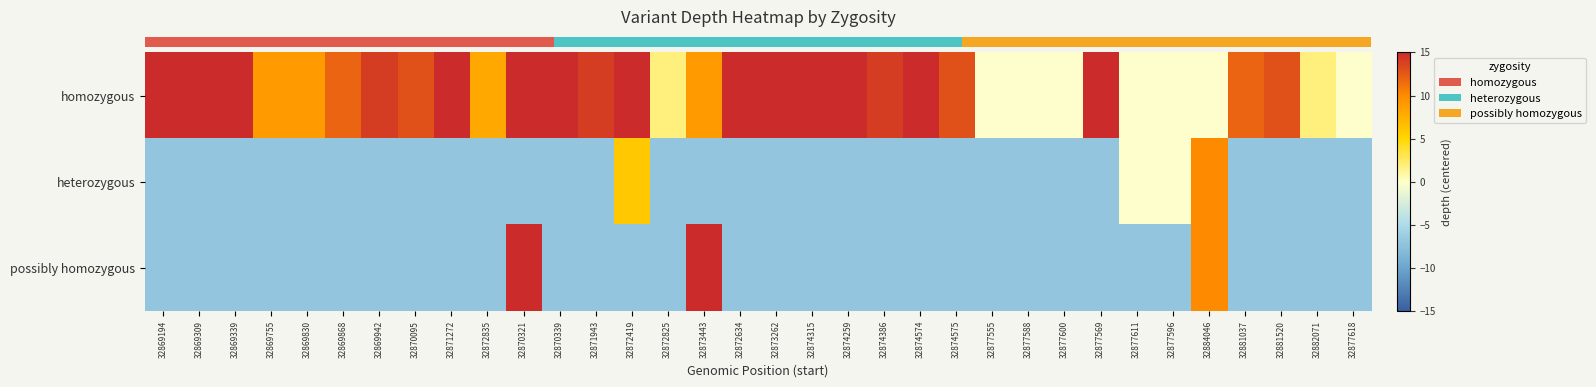

Which series has the largest total across all categories?

row_0